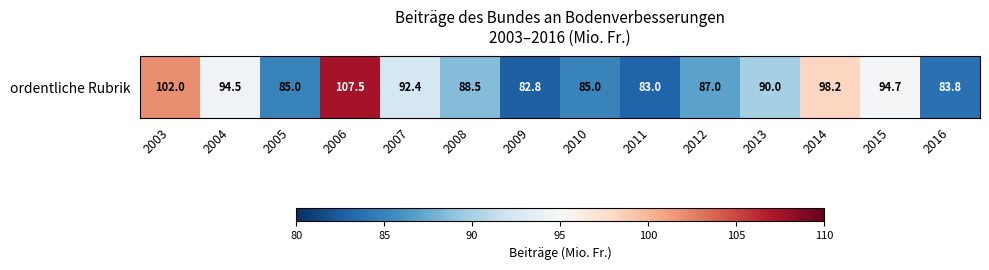

Where does the data first go above 90?

2003